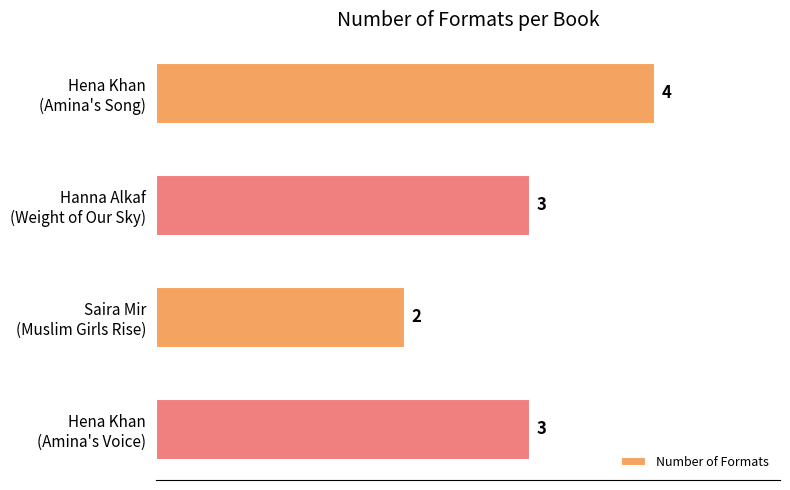

Reading top to bottom, extract all data points from this chart.

4	3	2	3